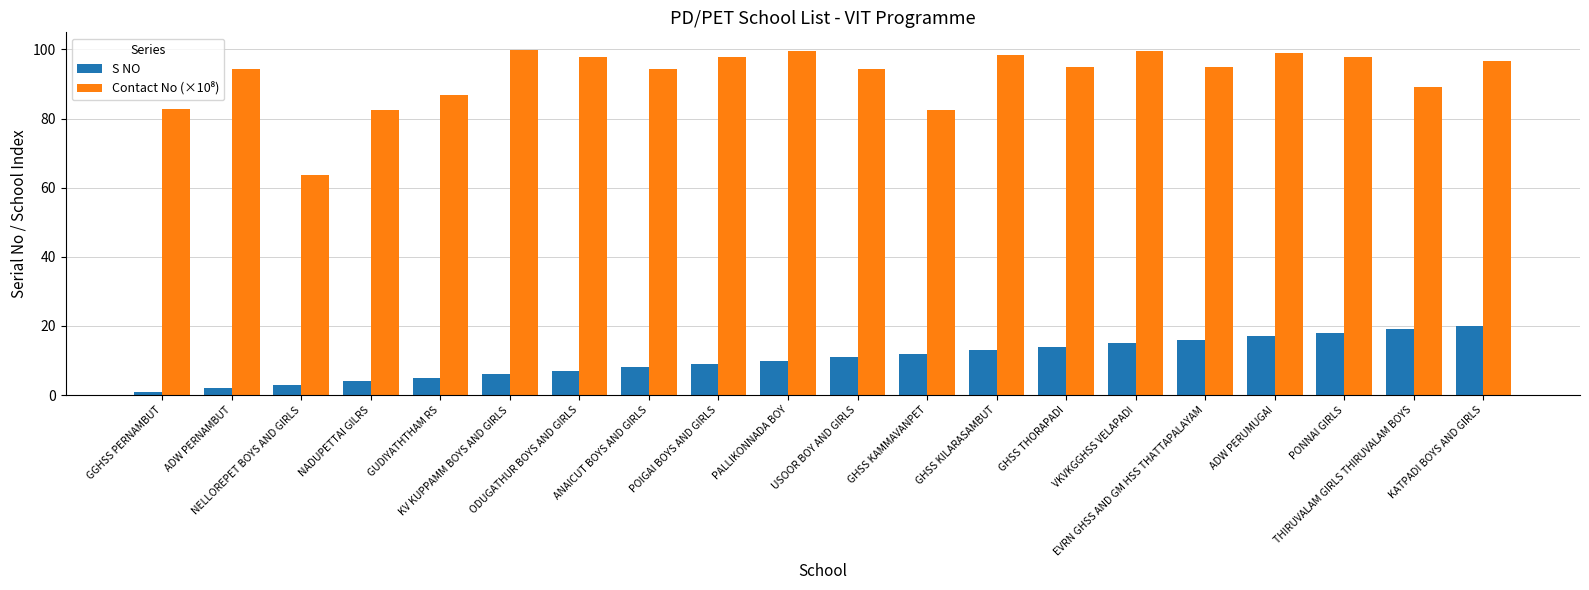

What is the average value of the S NO series?

10.5